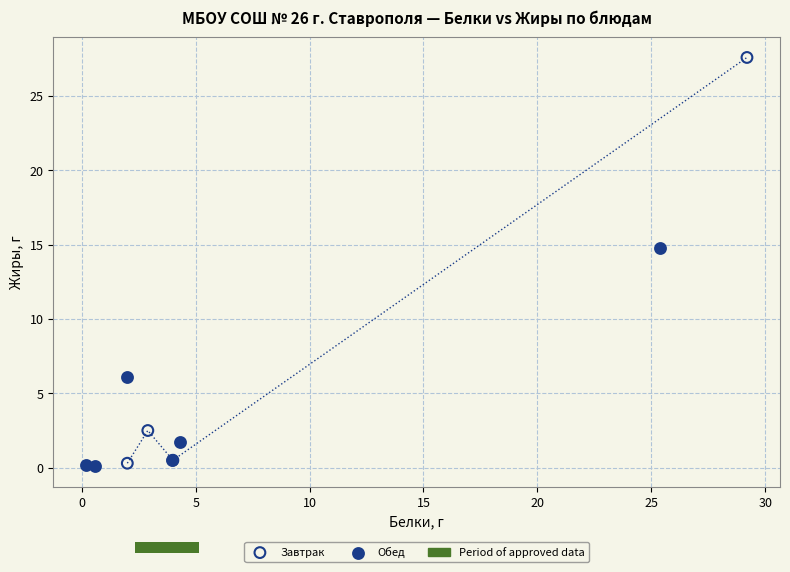

Which series contains the highest Y value?

Завтрак